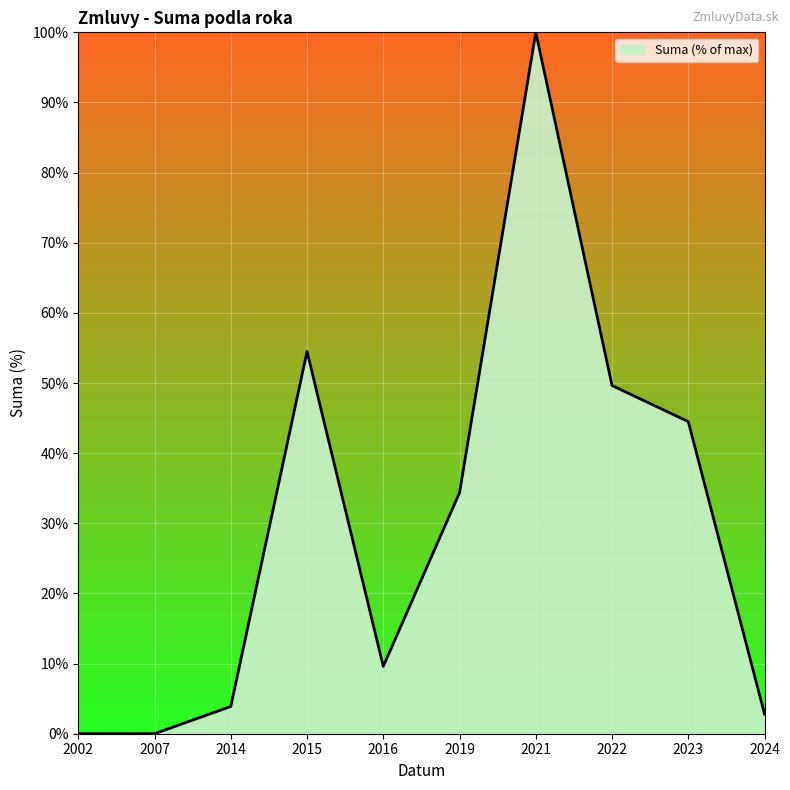

What is the difference between the maximum and minimum values?

100.0